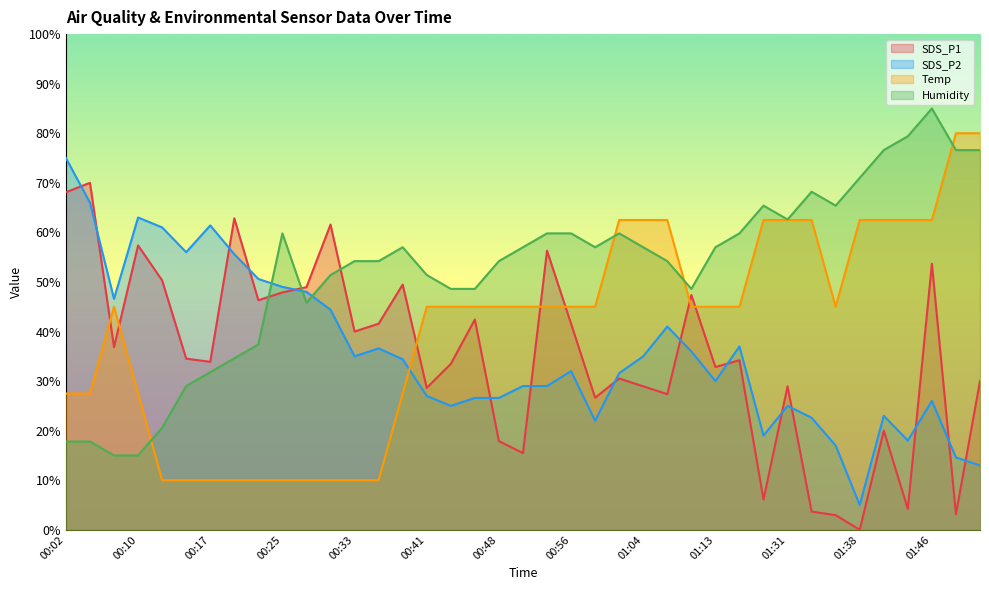

At which category does SDS_P1 reach its first local peak?

00:05